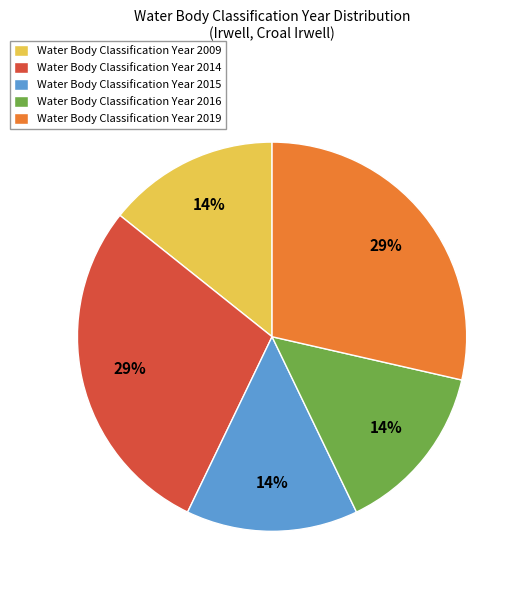

To the nearest percent, what is the average slice percentage?

20%